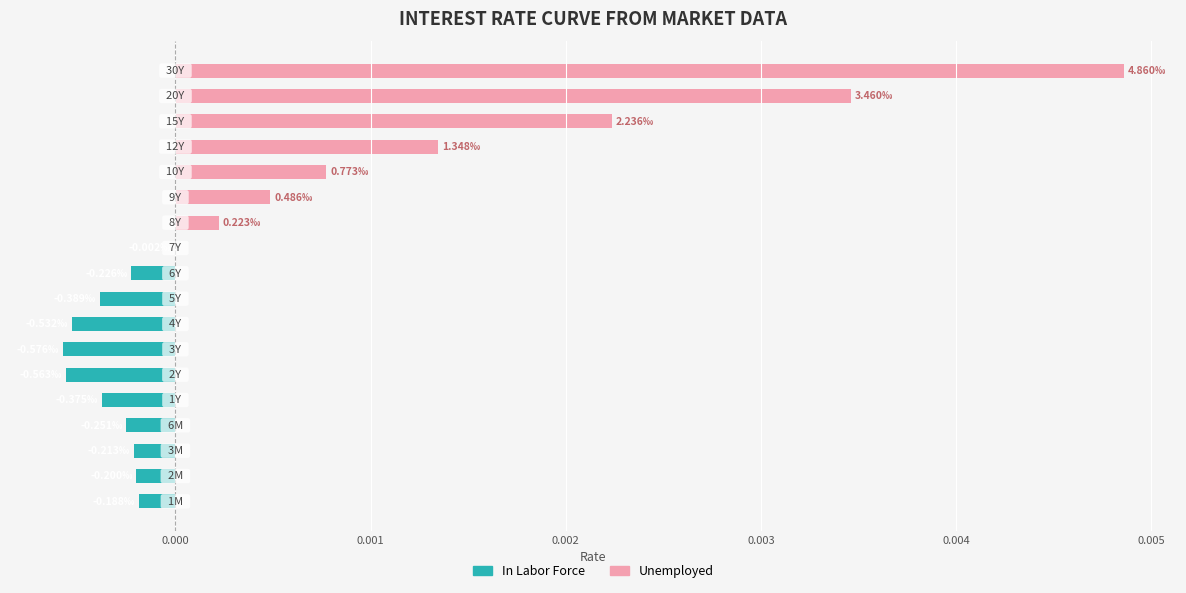

The In Labor Force series shows -0.0 at 8. True or false?

False